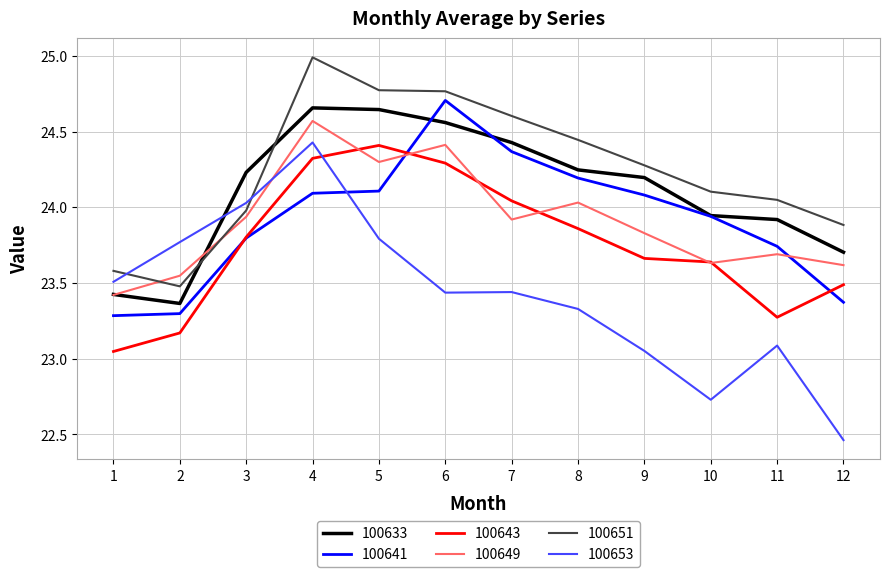

What is the difference between the highest and lowest values at 11?

1.0